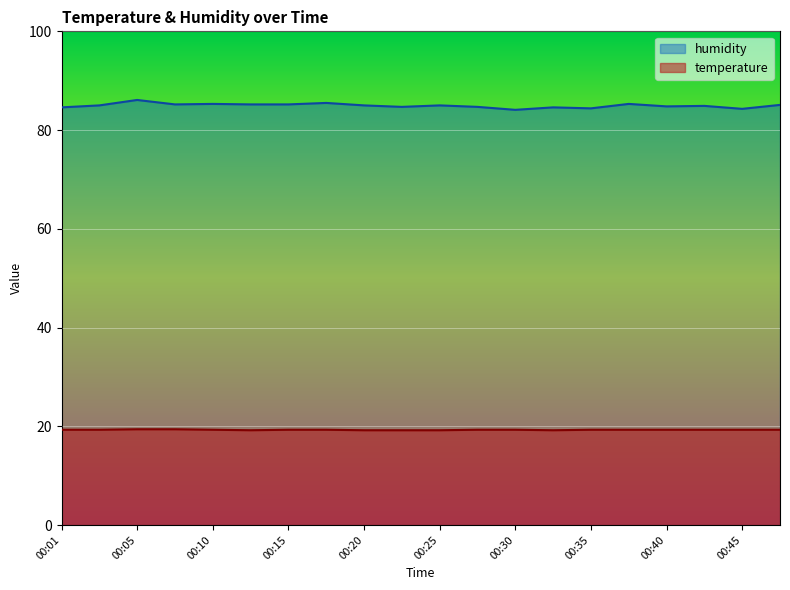

How many lines are shown in the chart?

2